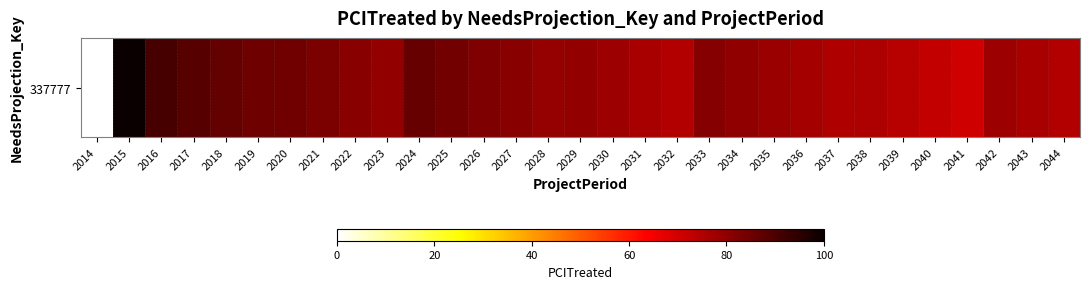

Reading left to right, transcribe all the data shown in this chart.

2014=0.0	2015=100.0	2016=90.9	2017=88.6	2018=86.6	2019=84.8	2020=84.6	2021=82.9	2022=81.2	2023=79.6	2024=85.9	2025=84.2	2026=82.5	2027=80.9	2028=79.3	2029=79.6	2030=78.0	2031=76.3	2032=74.7	2033=81.6	2034=80.0	2035=78.4	2036=76.7	2037=75.0	2038=75.8	2039=74.1	2040=72.4	2041=70.6	2042=78.0	2043=76.4	2044=74.7